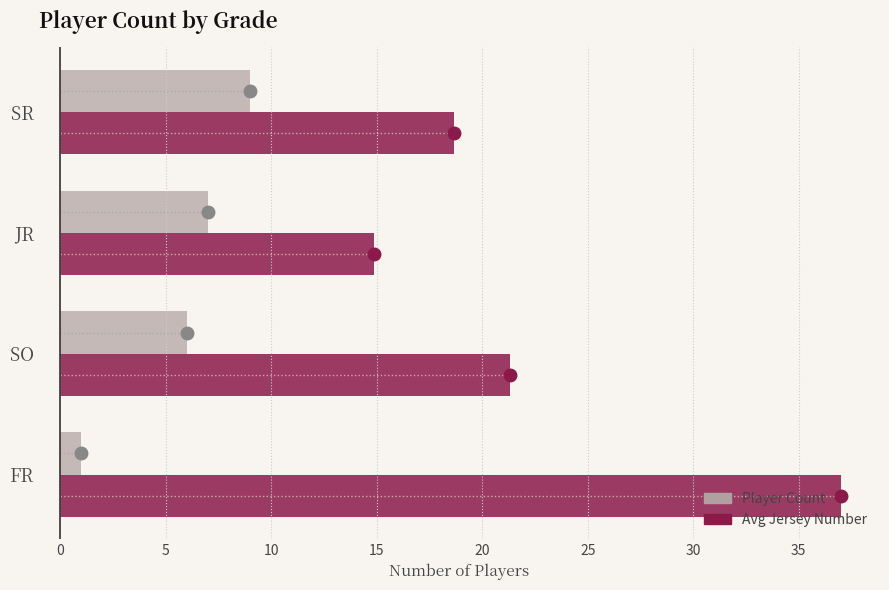

What is the difference between the maximum and second lowest values in the Player Count series?

3.0